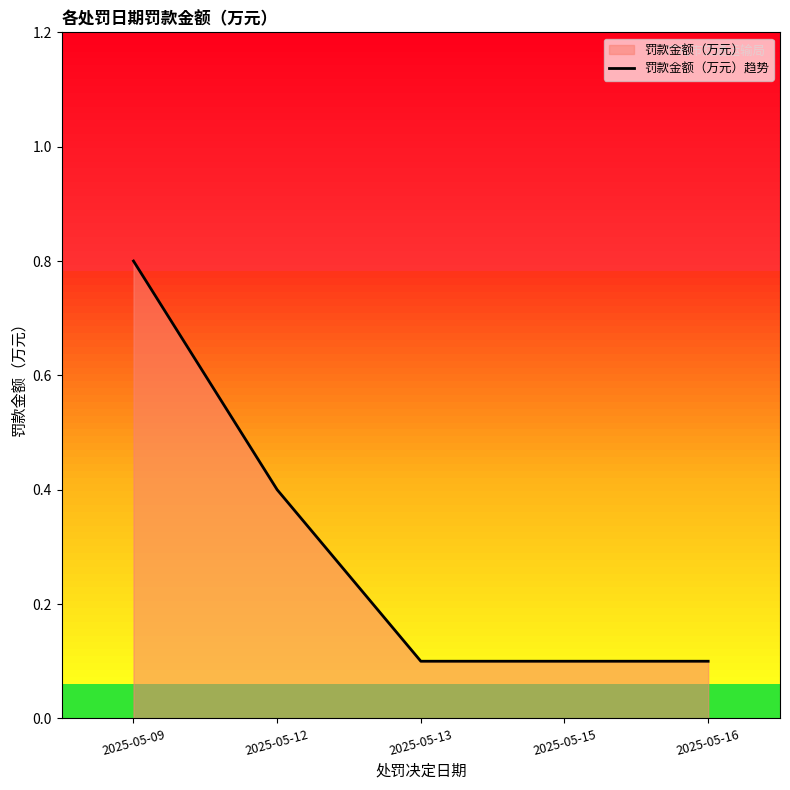

The value at 2025-05-16 is 0.1. True or false?

True